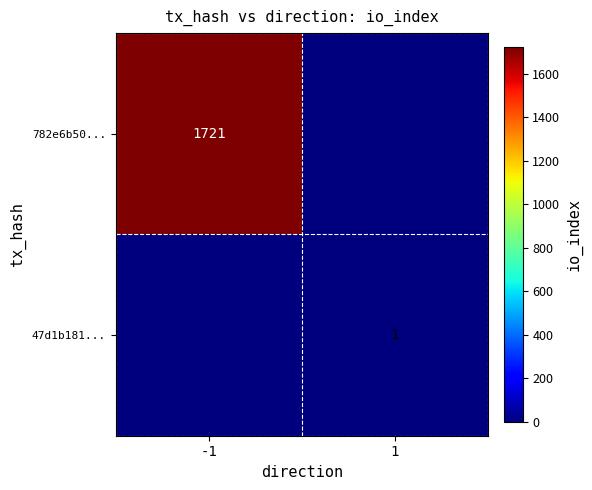

The value of 782e6b50... at -1 is 2700. True or false?

False